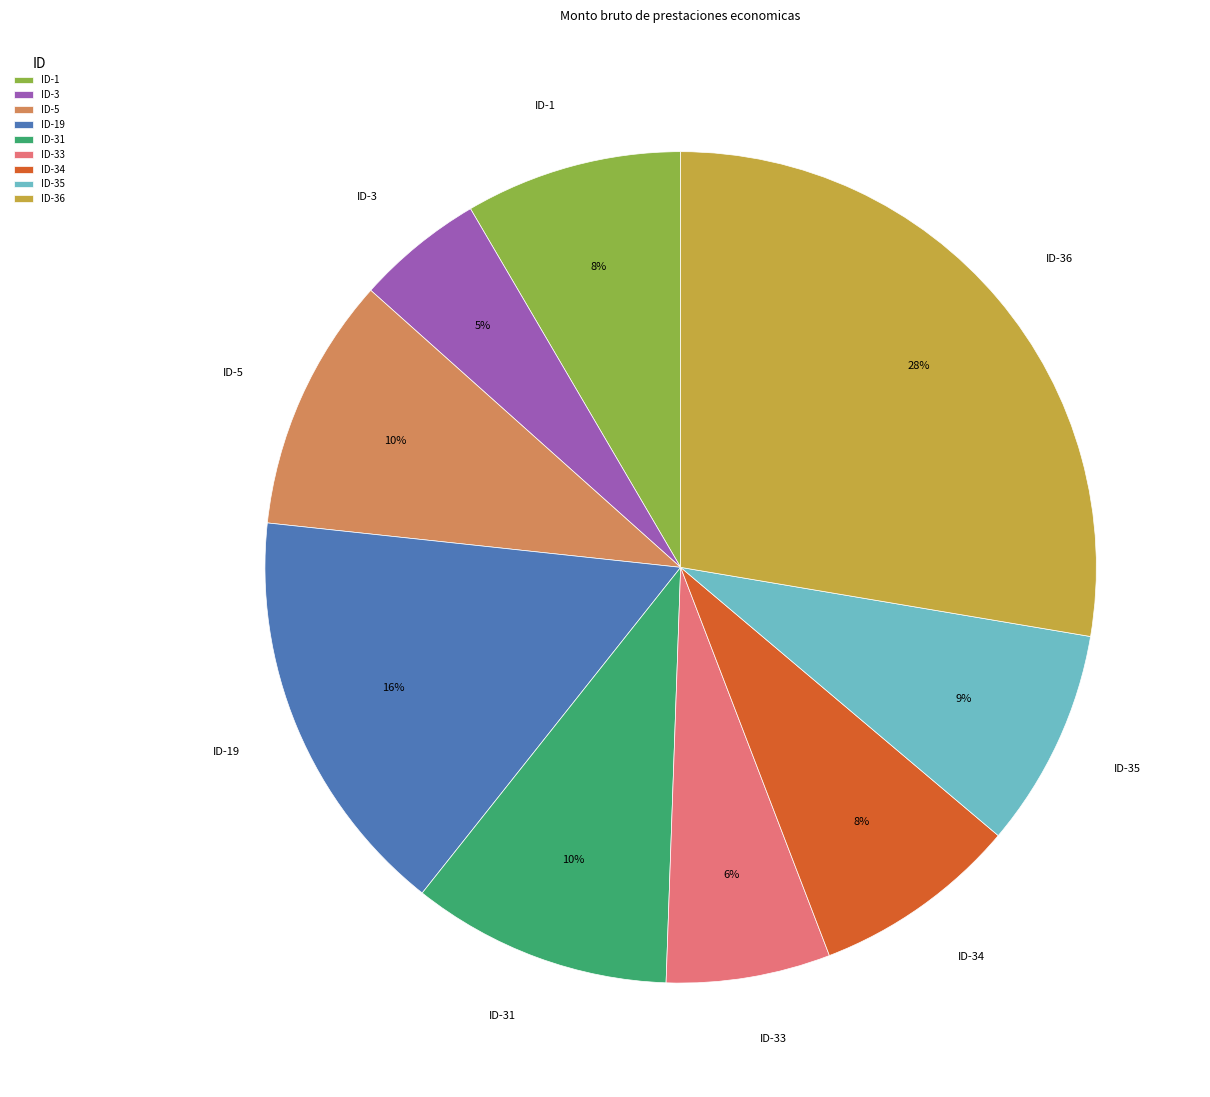

To the nearest percent, what percentage of the pie is ID-19?

16%